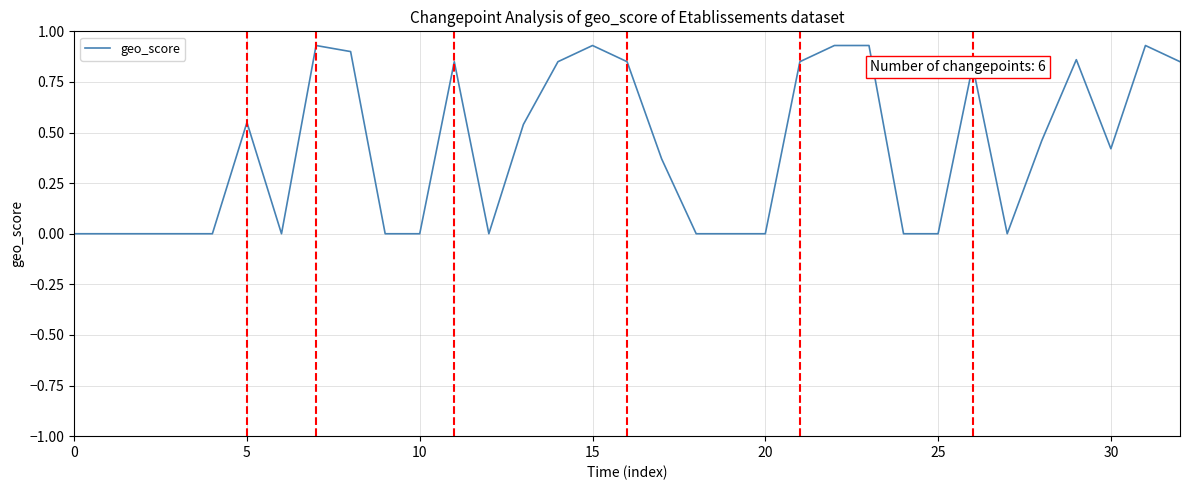

What is the sum of all values?

13.8